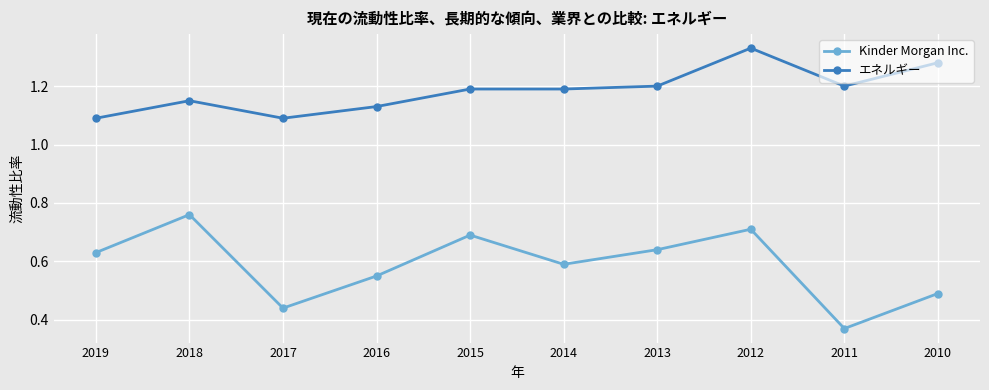

Which series has the largest total across all categories?

エネルギー